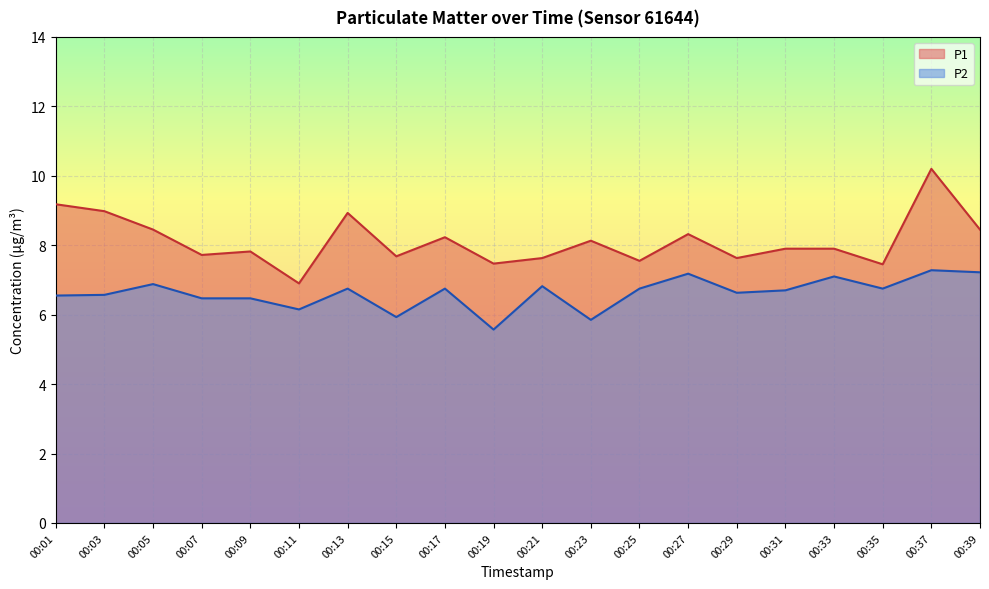

The P1 series shows 8.4 at 00:39. True or false?

True